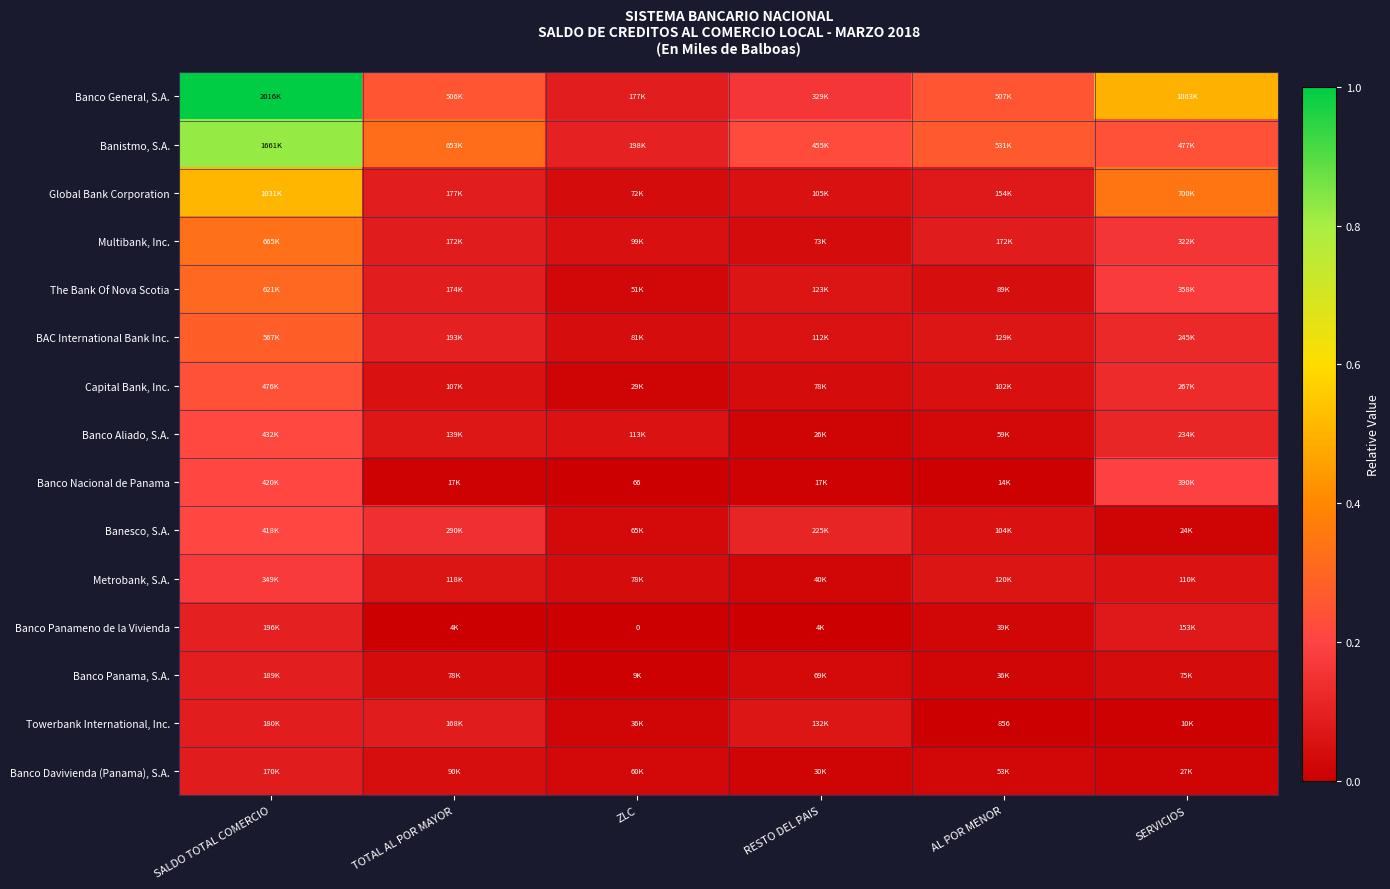

What is the total value across all series at SERVICIOS?

2.2